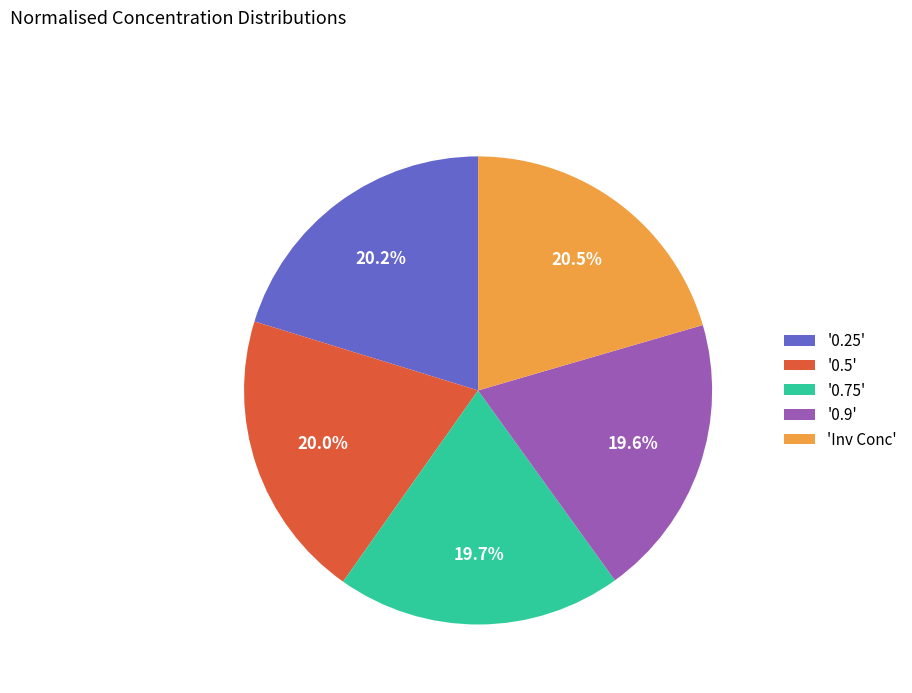

Between 'Inv Conc' and '0.75', which is larger?

'Inv Conc'